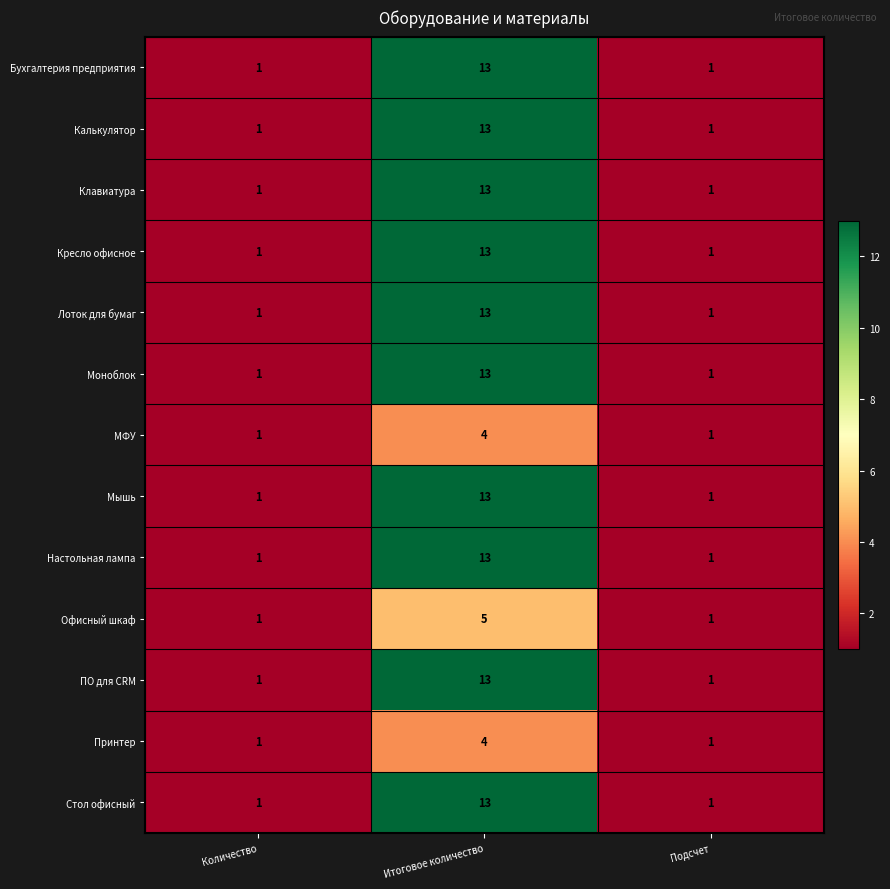

What is the sum of all Стол офисный values?

15